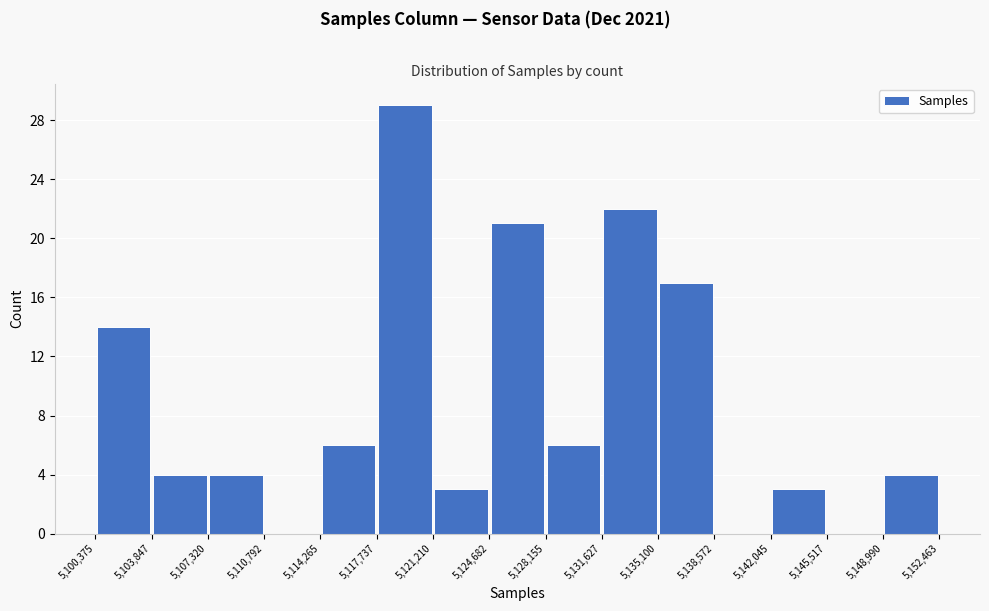

What is the height of the bar covering 5,148,990 to 5,152,463 on the x-axis? The values are not printed on the chart, so give them approximately, as read against the axis.

4